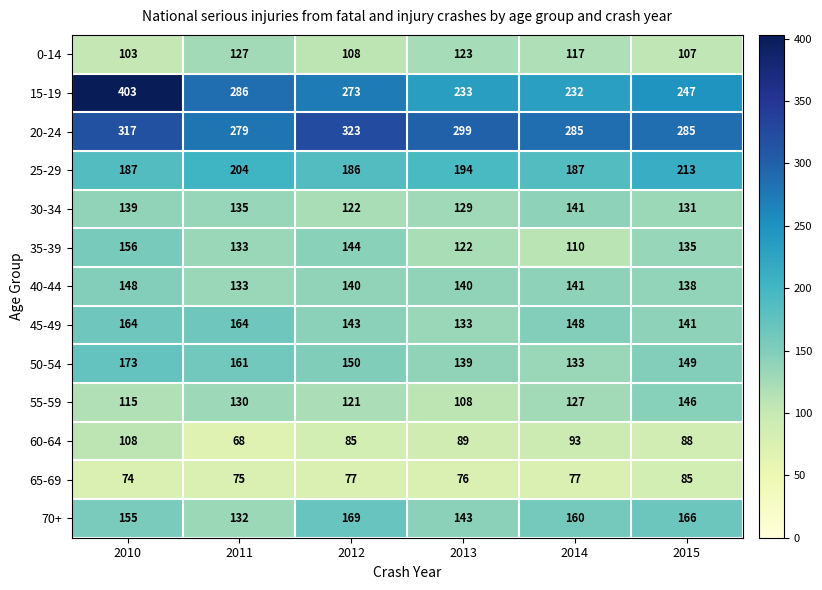

How many series are shown in this chart?

13